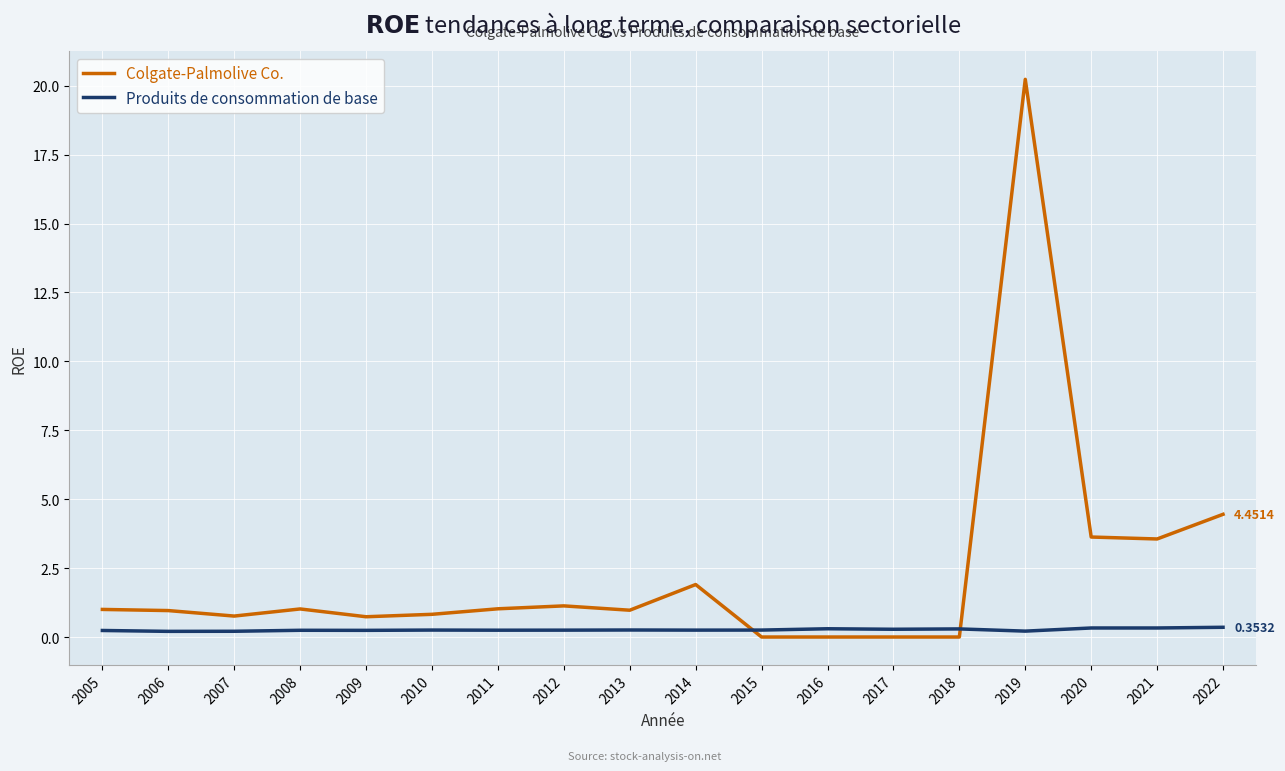

How many intersections are there between Produits de consommation de base and Colgate-Palmolive Co.?

2